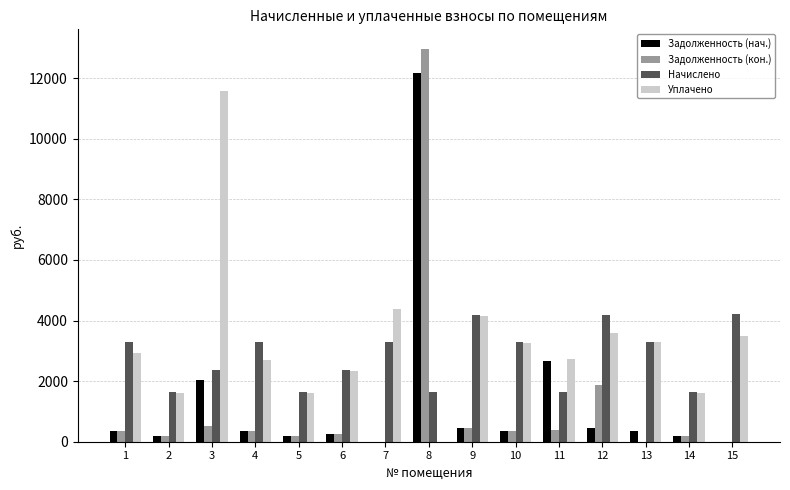

At which category does the chart reach its peak across all series?

8